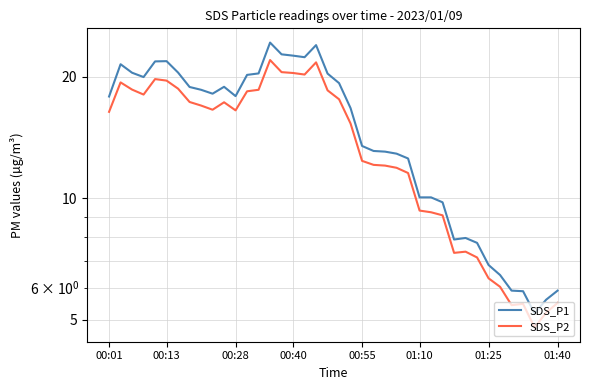

What is the maximum value shown in the chart?

24.3